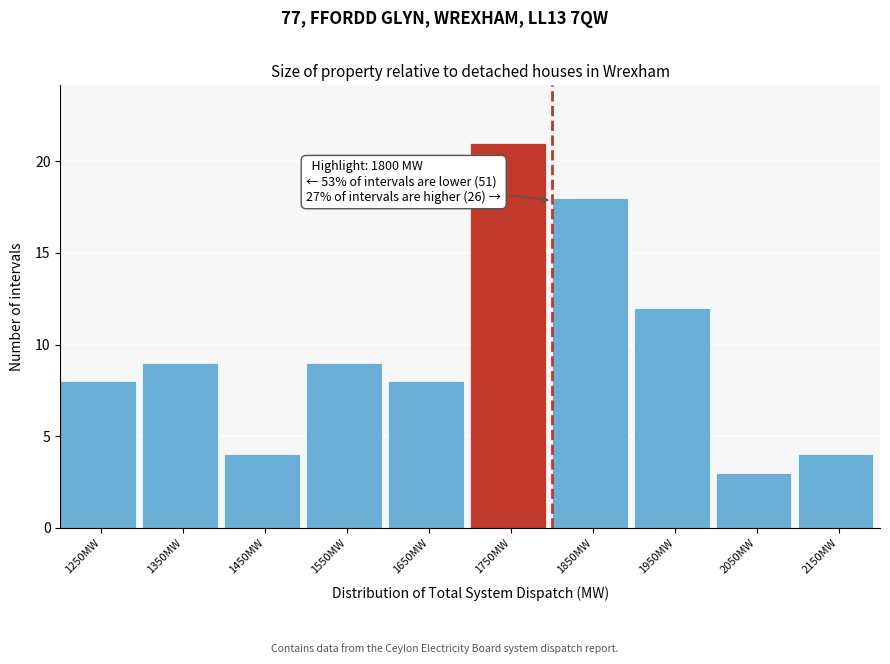

Reading left to right, extract all data points from this chart.

8	9	4	9	8	21	18	12	3	4